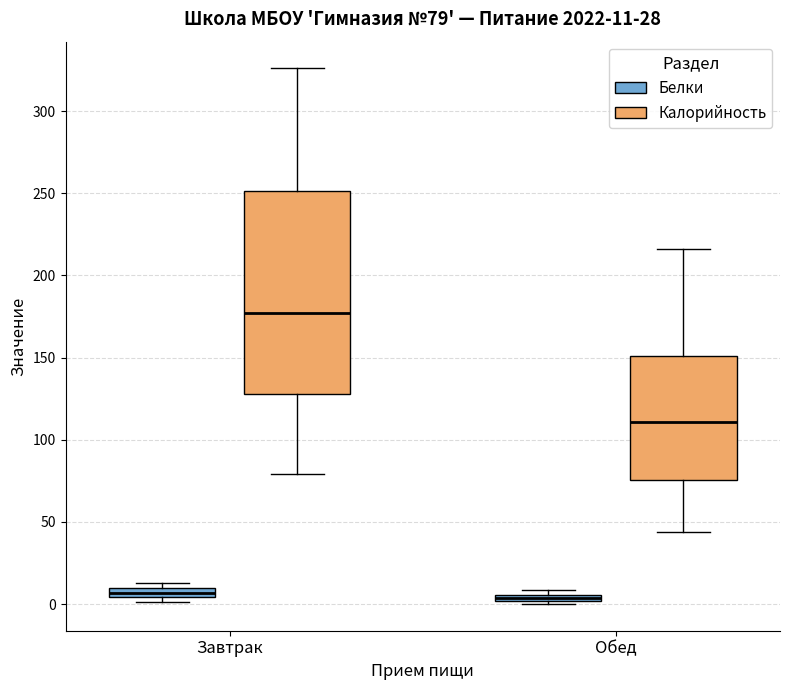

Which box is the tallest, from its lower edge to its upper edge?

Завтрак (Калорийность)